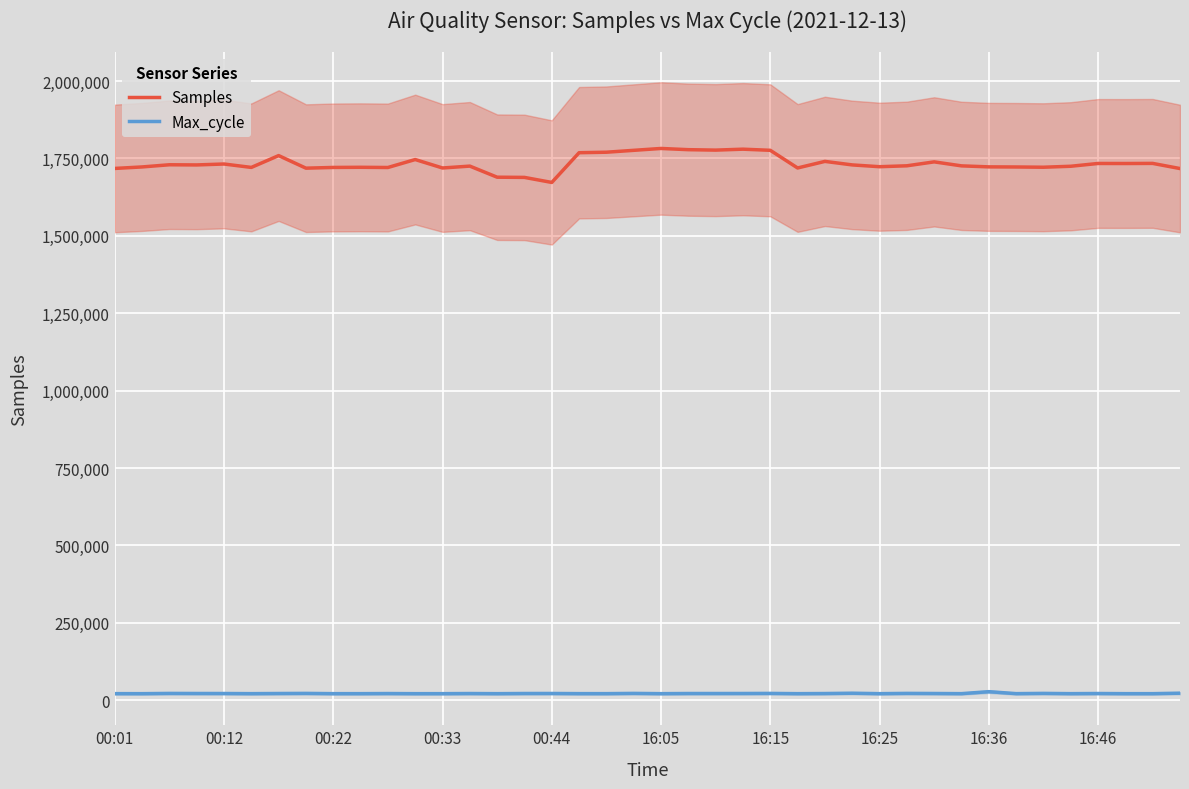

Which has a higher value, 35 or 31?

31